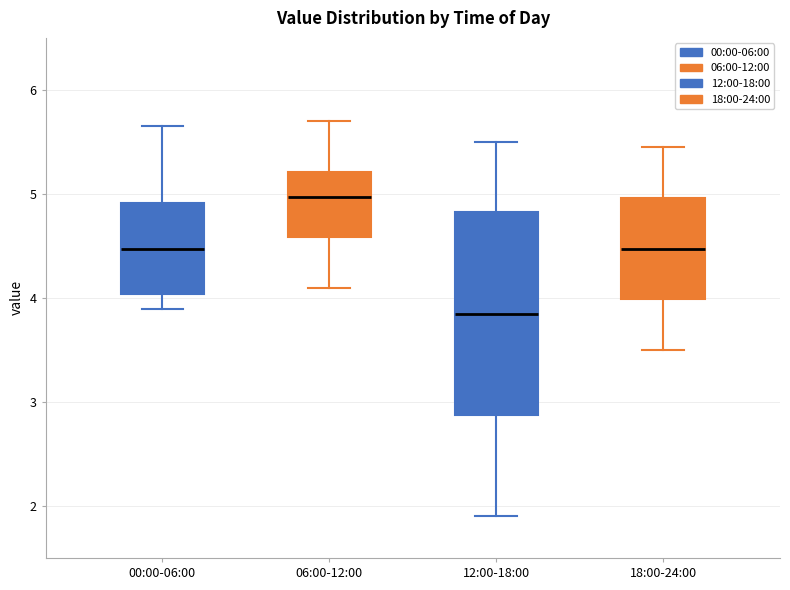

Reading left to right, read every box against the y-axis: the position of its median line, the range the box covers, and the ends of its whiskers. The values are not printed on the chart, so give them approximately, as read against the axis.

00:00-06:00: median 4.5, box 4.0 to 4.9, whiskers 3.9 to 5.7
06:00-12:00: median 5.0, box 4.6 to 5.2, whiskers 4.1 to 5.7
12:00-18:00: median 3.9, box 2.9 to 4.8, whiskers 1.9 to 5.5
18:00-24:00: median 4.5, box 4.0 to 5.0, whiskers 3.5 to 5.5